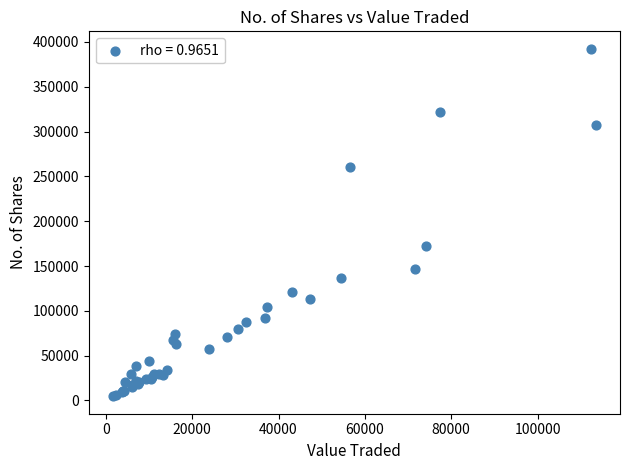

What Y value in the scatter plot is closest to 198503?

172337